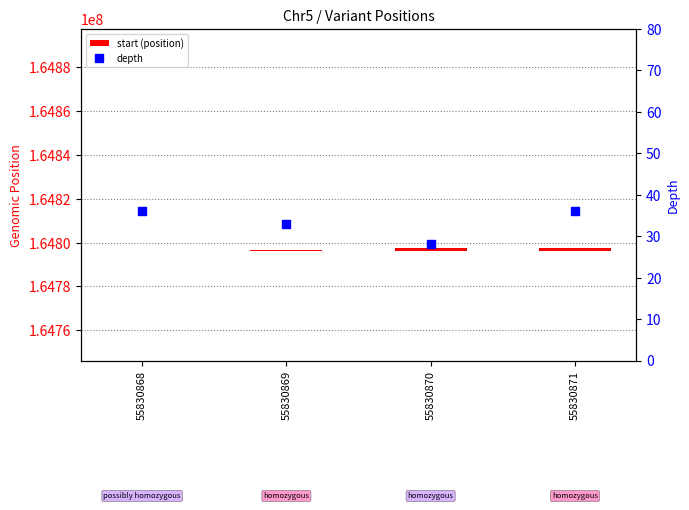

Which series reaches the maximum Y coordinate?

start